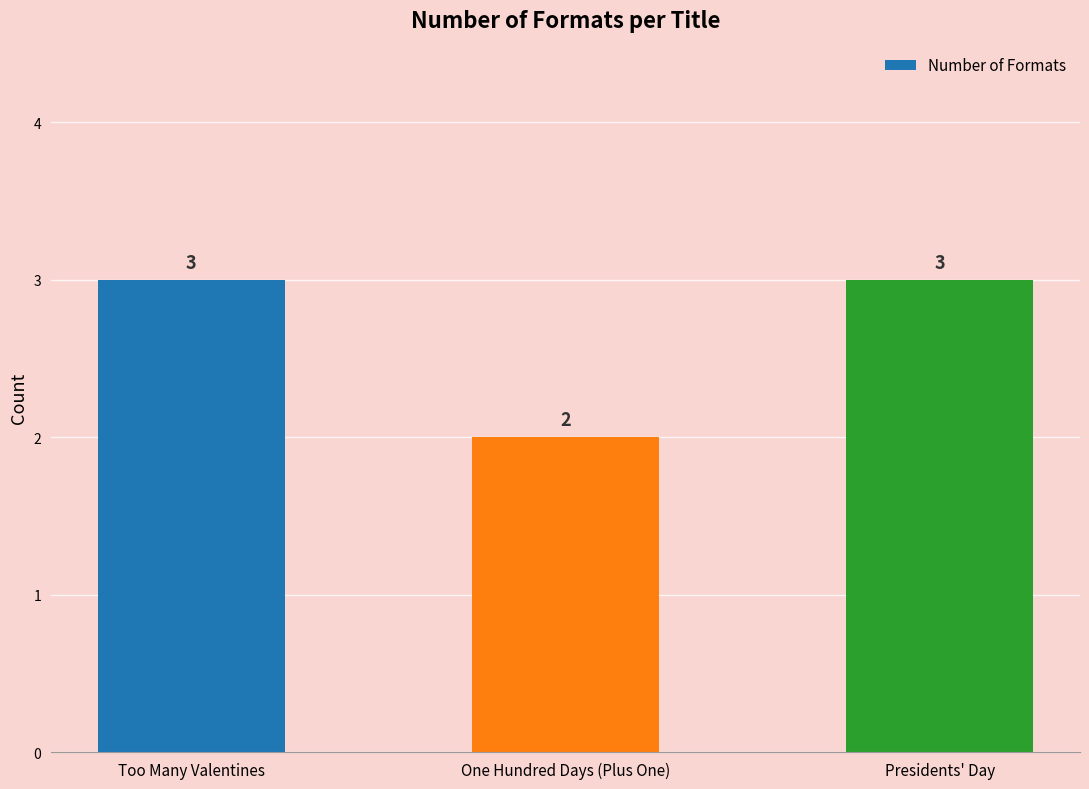

How many bars are there in total?

3